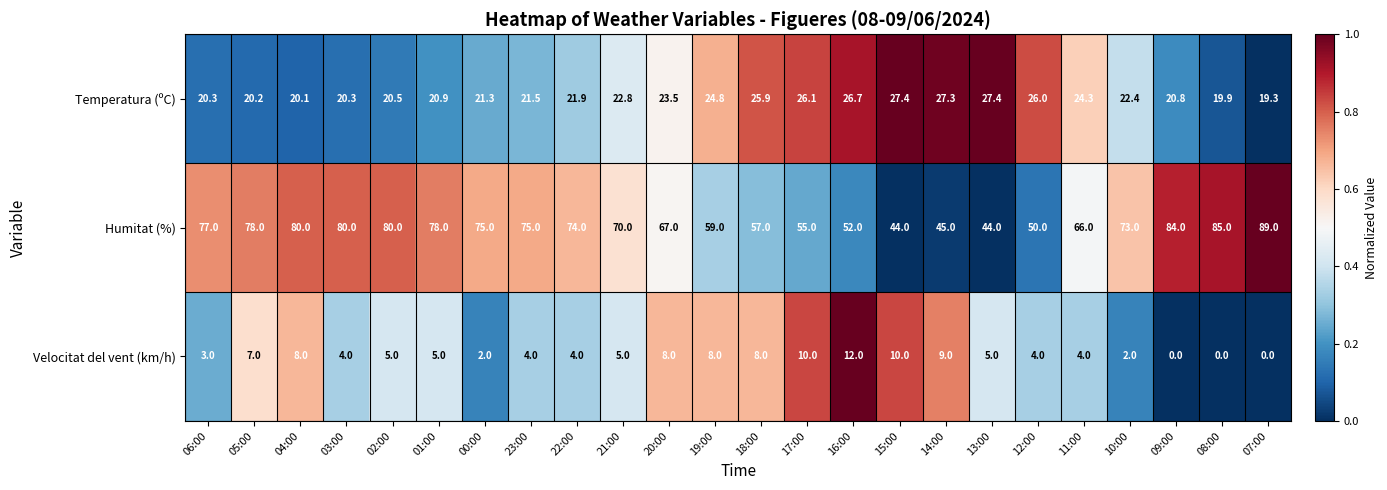

List the series in order of their peak value, highest first.

Humitat (%), Temperatura (ºC), Velocitat del vent (km/h)